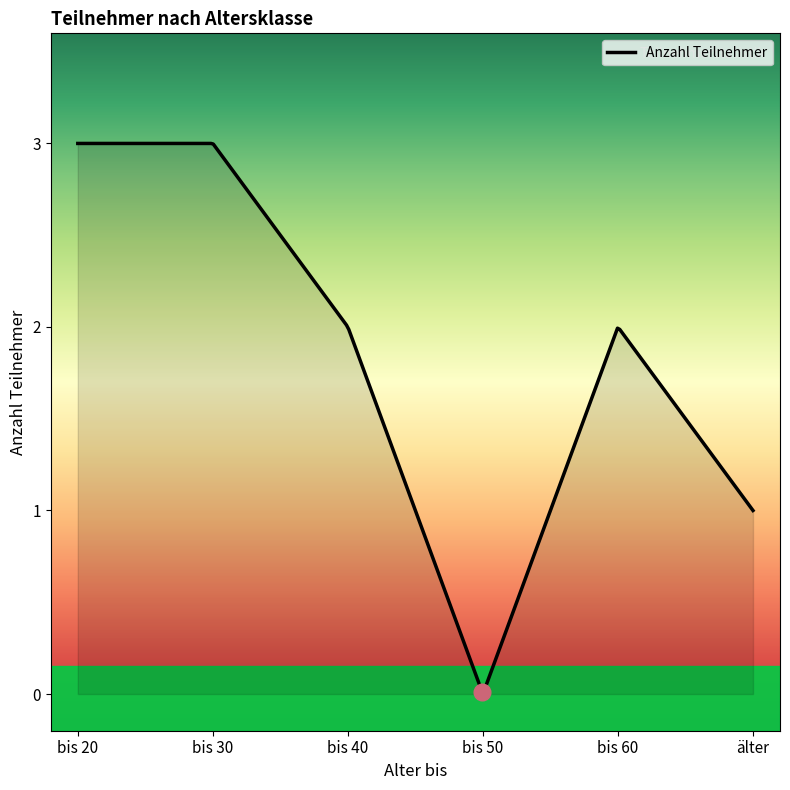

What is the difference between the maximum and minimum values?

3.0